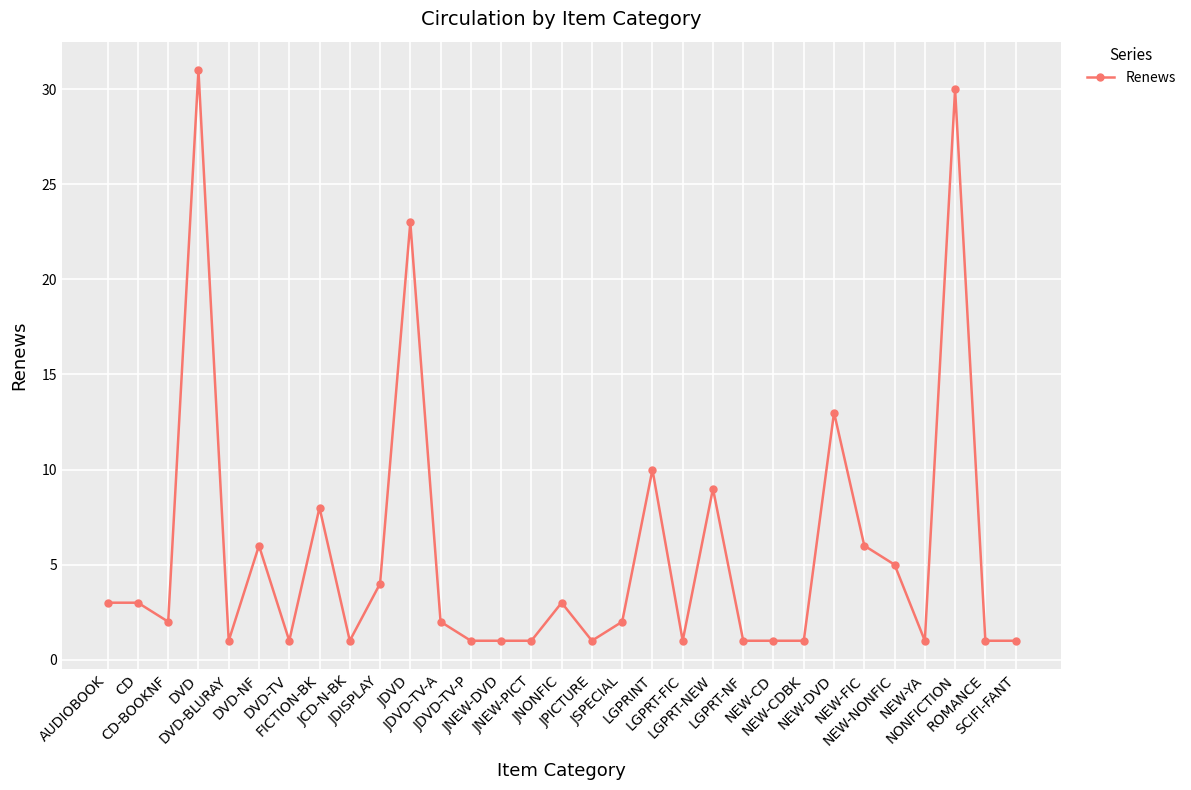

What is the value of the 28th point from the left?

1